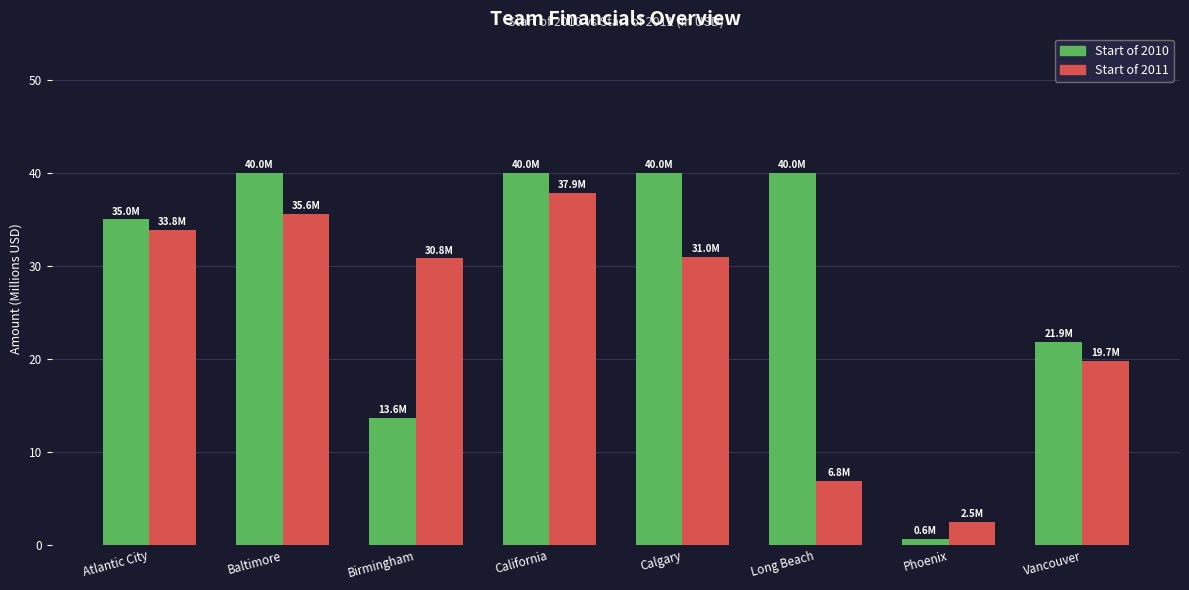

What are all the series names shown in the legend?

Start of 2010, Start of 2011